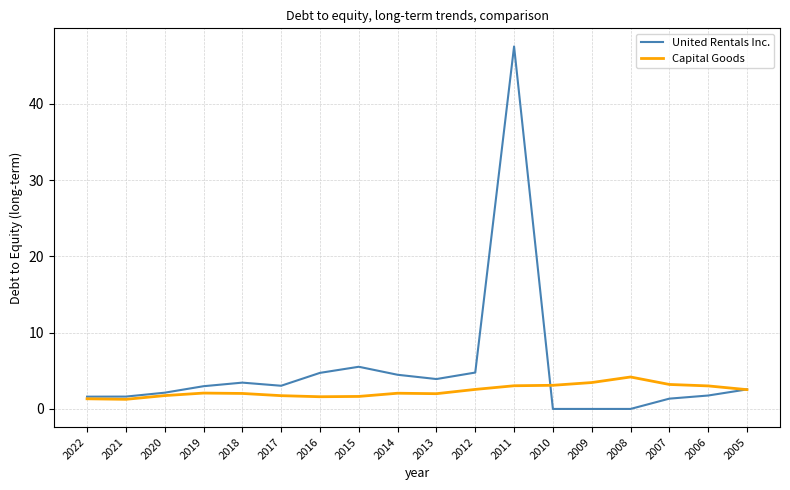

Rank the series by their average value, from highest to lowest.

United Rentals Inc., Capital Goods